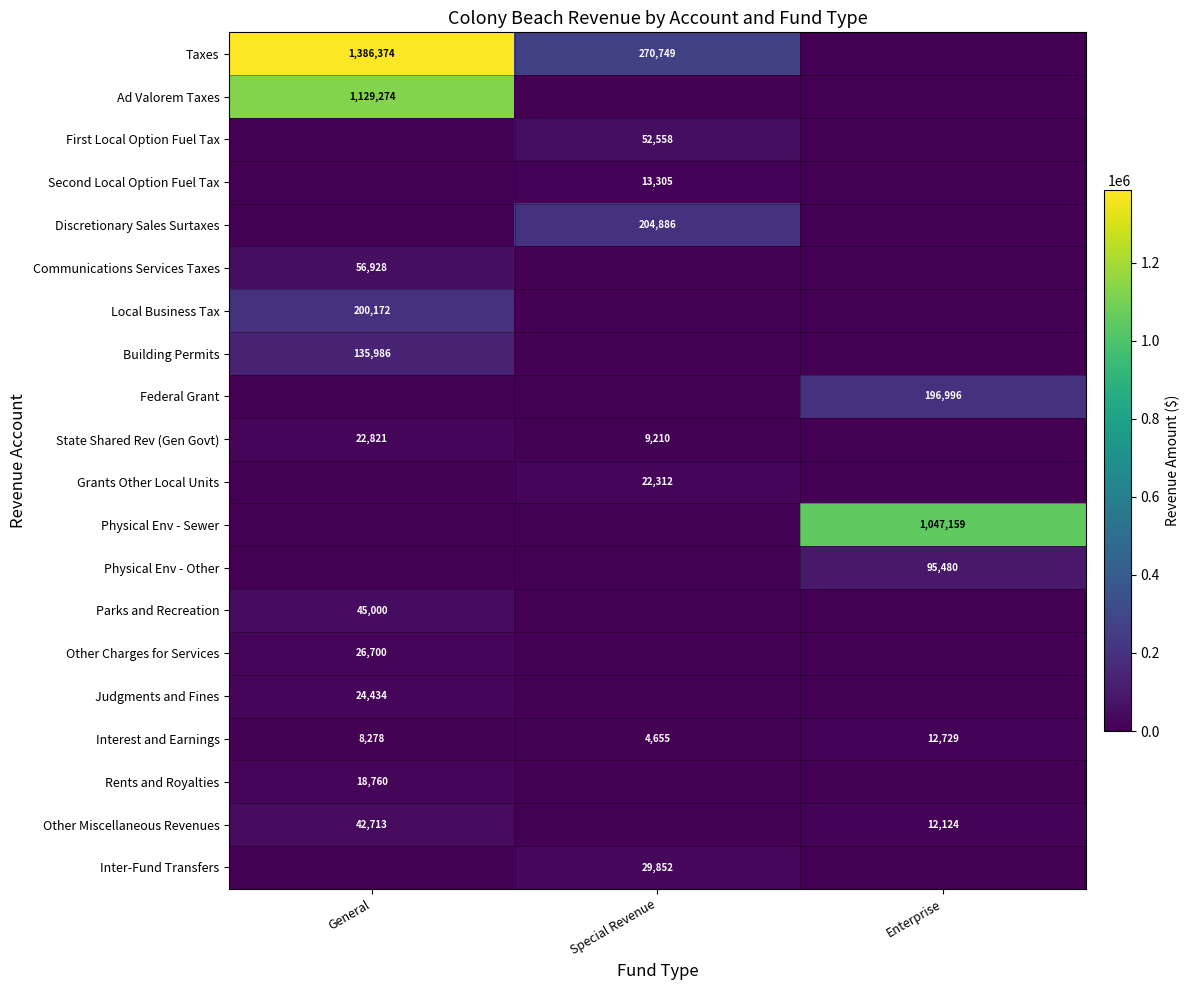

Which has a higher value, Enterprise or Special Revenue?

Special Revenue